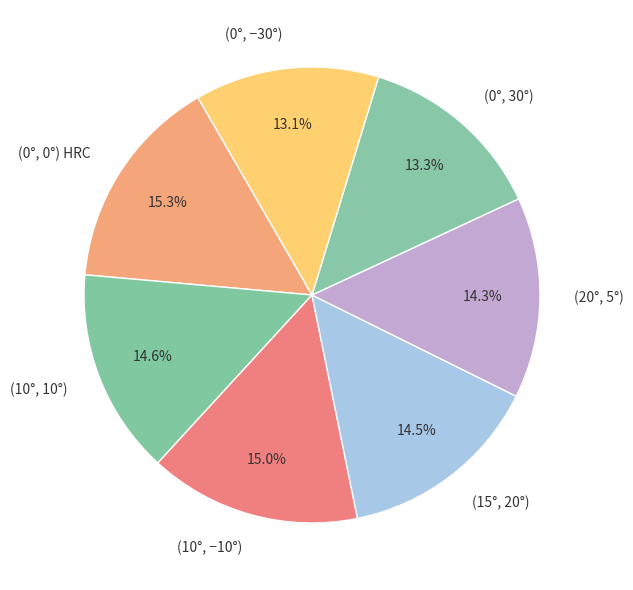

Is the sum of (15°, 20°) and (20°, 5°) greater than half?

No